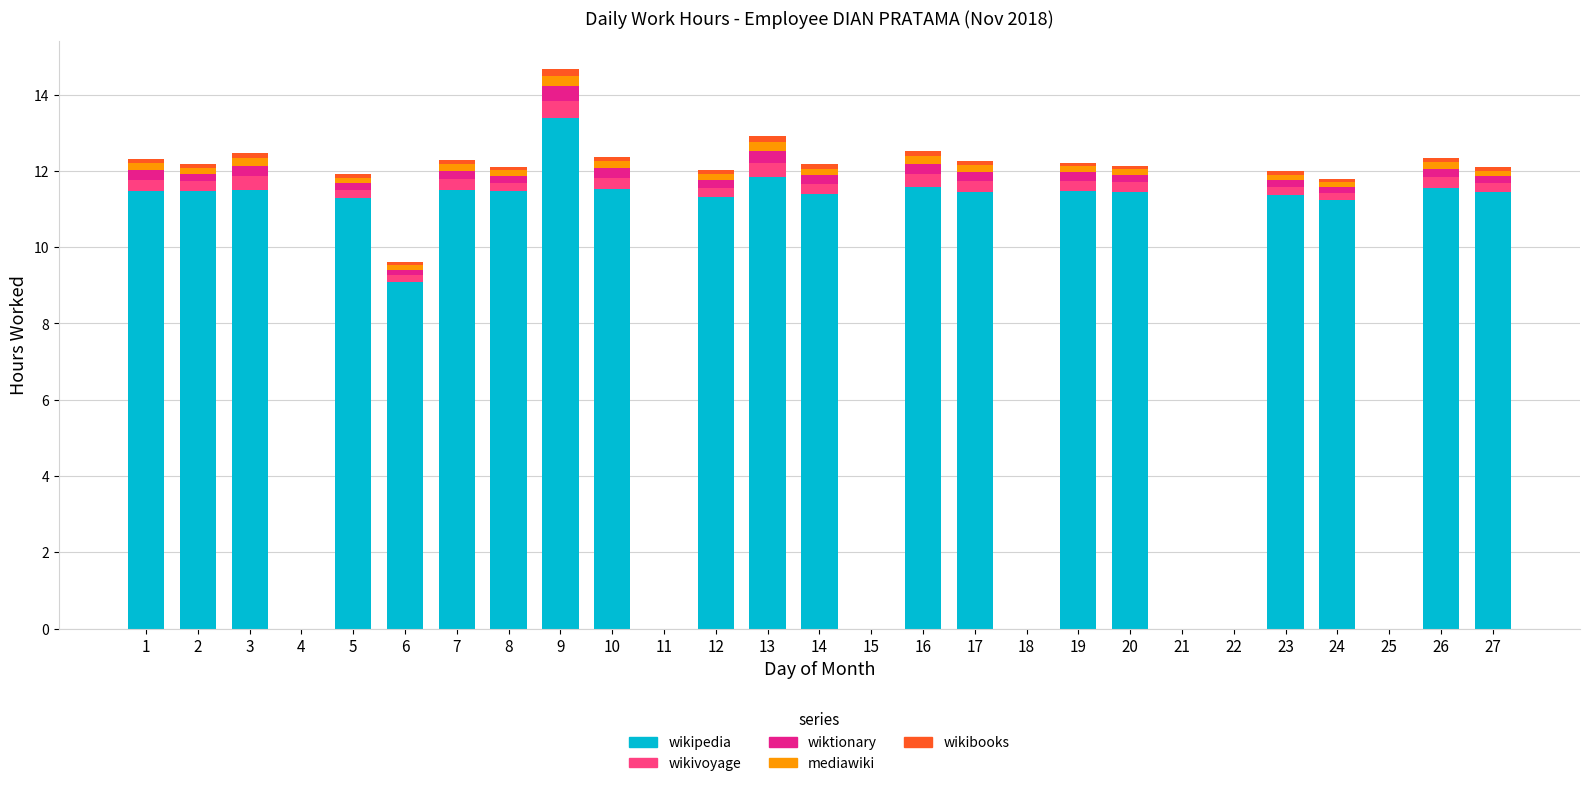

Are the bars grouped side by side (vs. stacked)?

No